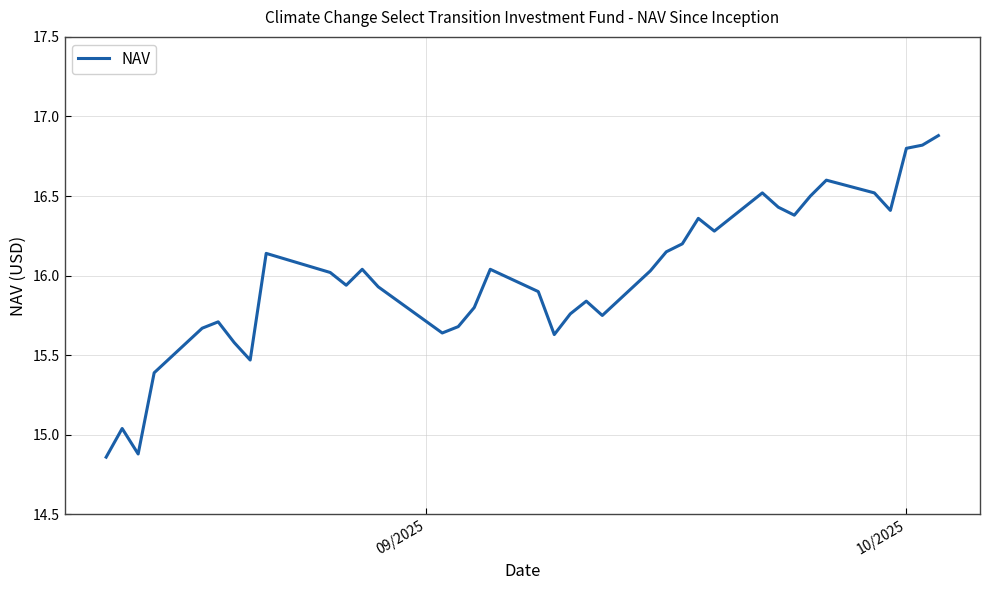

What is the maximum value shown in the chart?

16.9